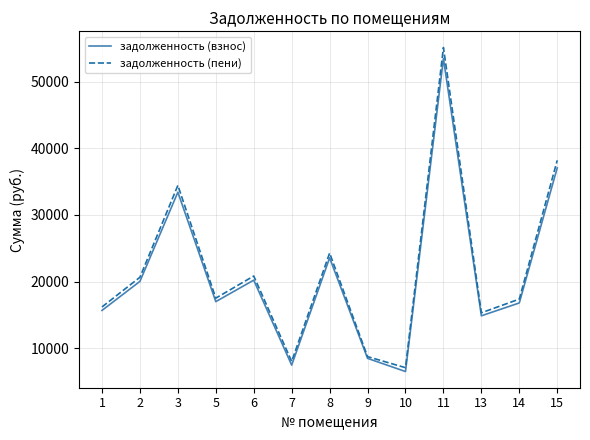

What is the total value across all series at 6?

41082.9